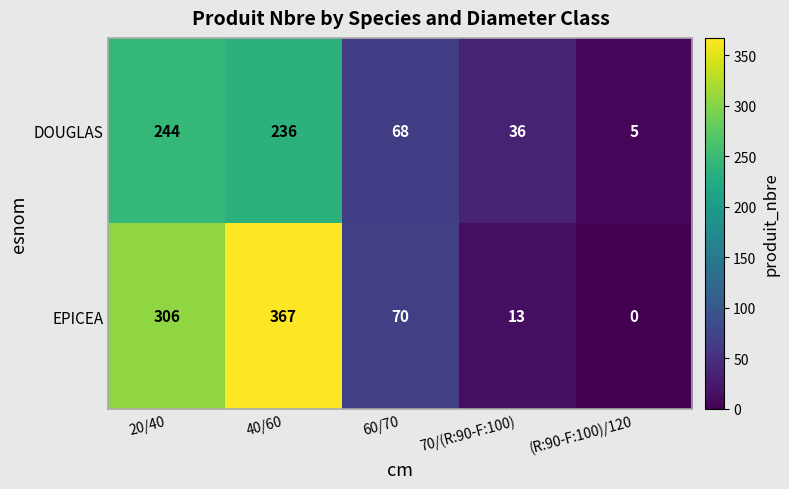

Which series changed the most between 40/60 and 60/70?

EPICEA